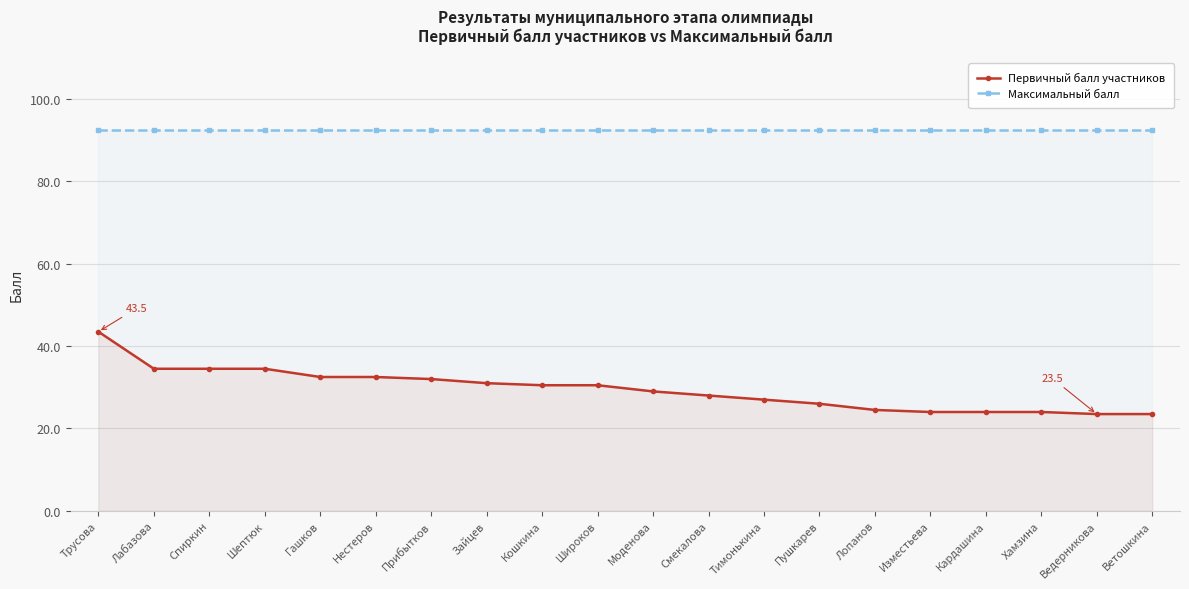

Reading right to left, extract all data points from this chart.

Первичный балл участников: Ветошкина=23.5	Ведерникова=23.5	Хамзина=24.0	Кардашина=24.0	Изместьева=24.0	Лопанов=24.5	Пушкарев=26.0	Тимонькина=27.0	Смекалова=28.0	Моденова=29.0	Широков=30.5	Кошкина=30.5	Зайцев=31.0	Прибытков=32.0	Нестеров=32.5	Гашков=32.5	Шептюк=34.5	Спиркин=34.5	Лабазова=34.5	Трусова=43.5
Максимальный балл: Ветошкина=92.5	Ведерникова=92.5	Хамзина=92.5	Кардашина=92.5	Изместьева=92.5	Лопанов=92.5	Пушкарев=92.5	Тимонькина=92.5	Смекалова=92.5	Моденова=92.5	Широков=92.5	Кошкина=92.5	Зайцев=92.5	Прибытков=92.5	Нестеров=92.5	Гашков=92.5	Шептюк=92.5	Спиркин=92.5	Лабазова=92.5	Трусова=92.5